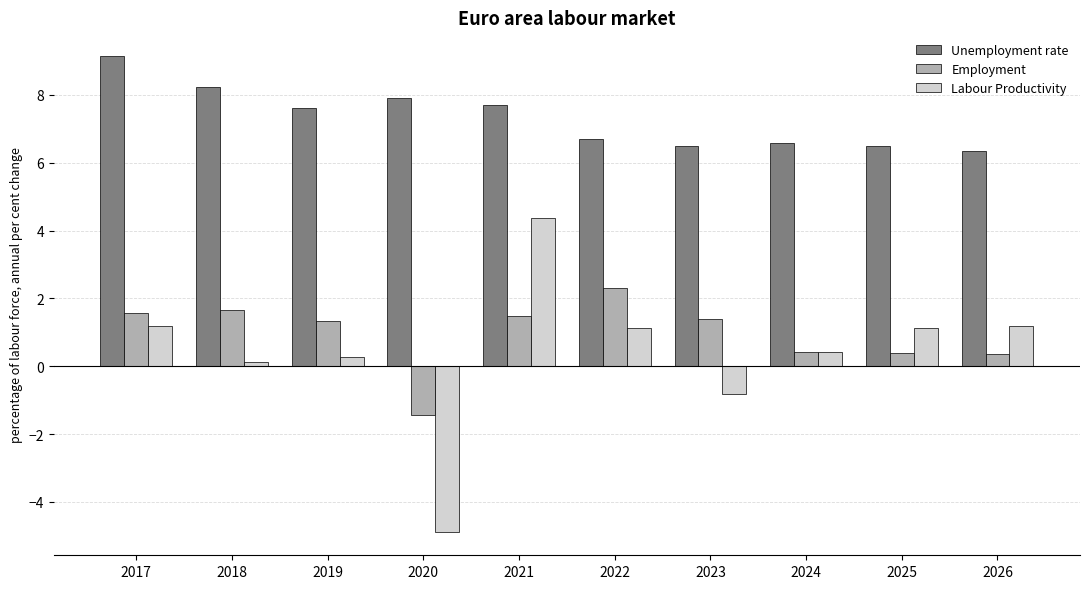

What are all the series names shown in the legend?

Unemployment rate, Employment, Labour Productivity